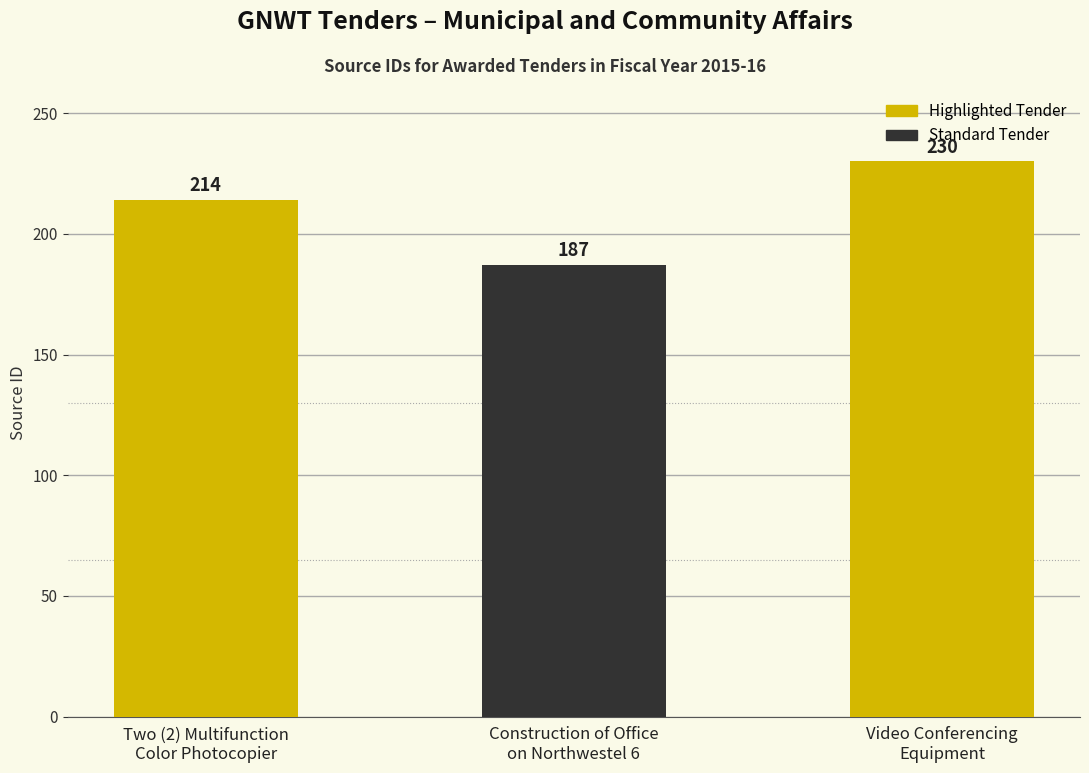

What is the sum of all values?

631